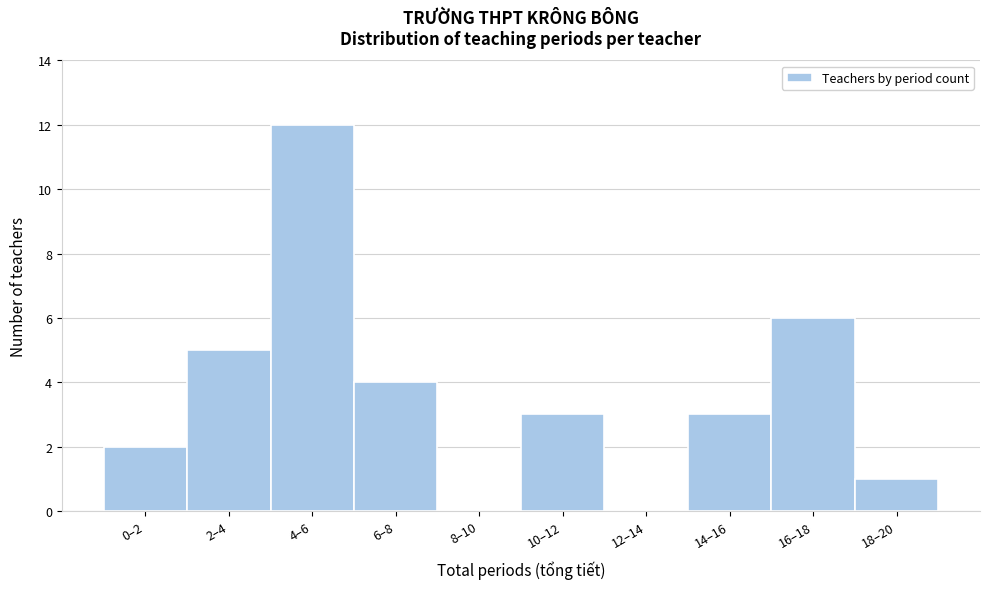

Reading left to right, transcribe all the data shown in this chart.

0–2=2	2–4=5	4–6=12	6–8=4	8–10=0	10–12=3	12–14=0	14–16=3	16–18=6	18–20=1